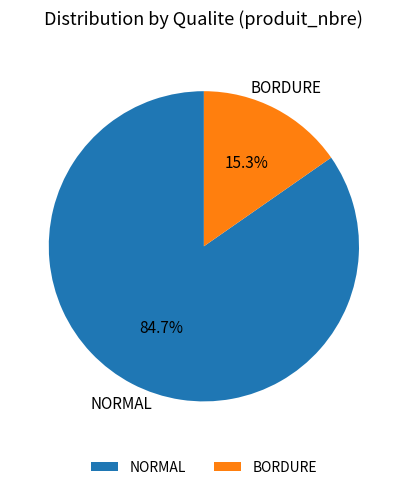

Is there a majority slice in this chart?

Yes